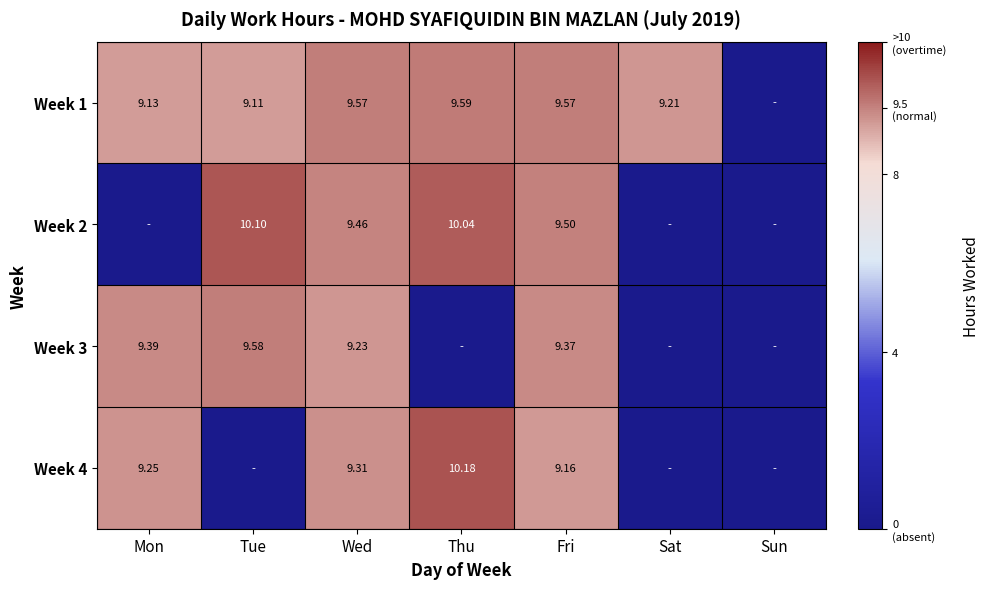

Is the value of Week 4 at Fri greater than the value of Week 3 at Wed?

No